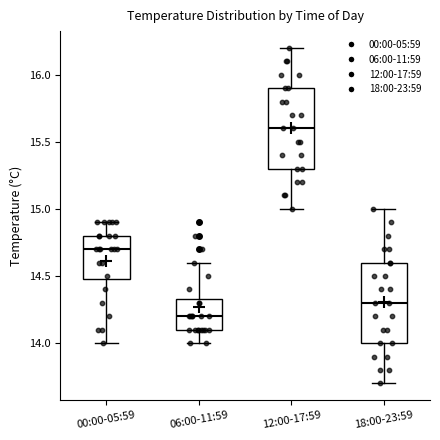

Which box's median line is the highest?

12:00-17:59